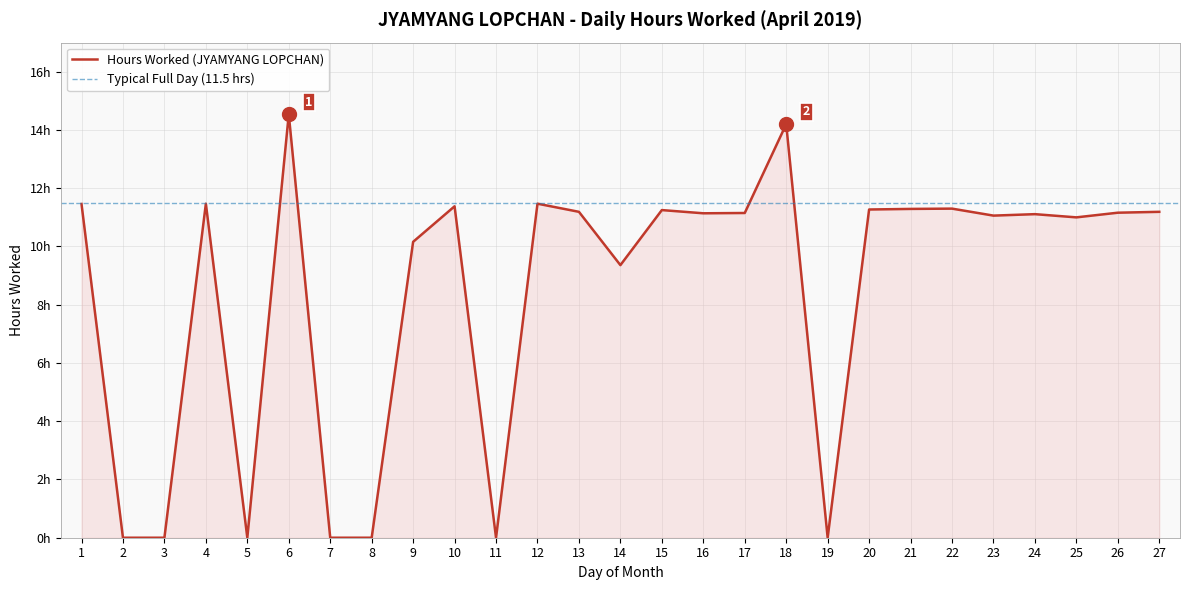

How many values exceed 11?

17